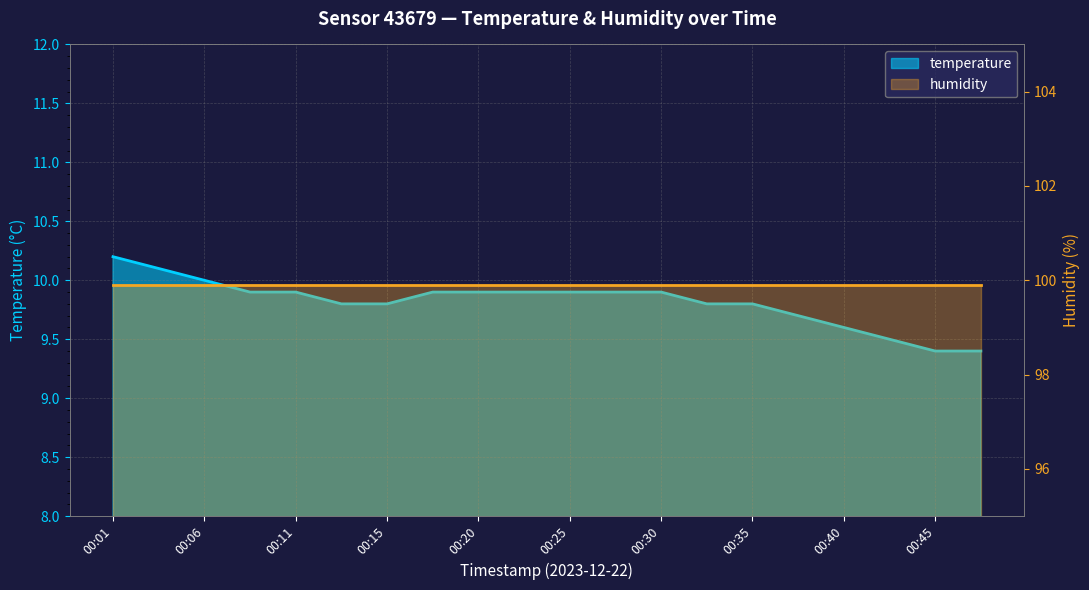

How many values are between 9 and 10?

18